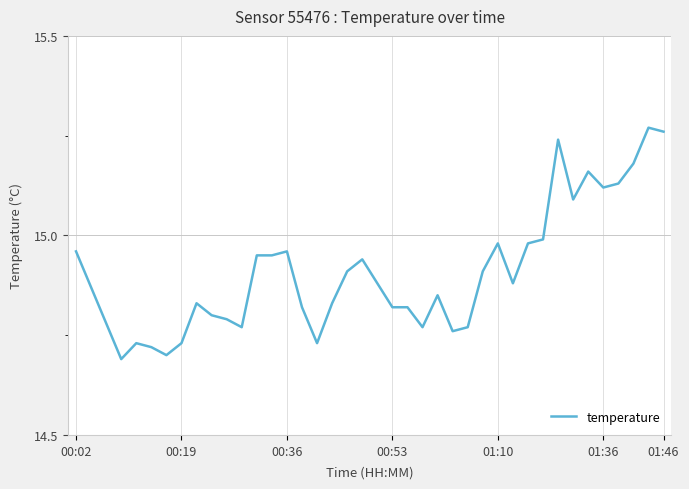

What is the sum of all values?

596.3